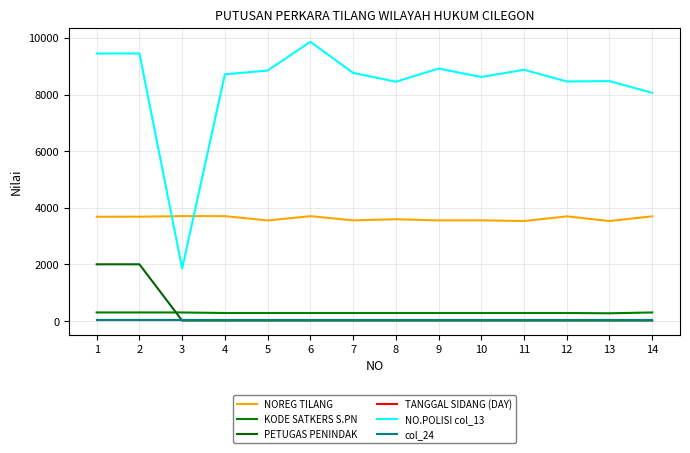

True or false: KODE SATKERS S.PN has a value of 288 at 8.

True